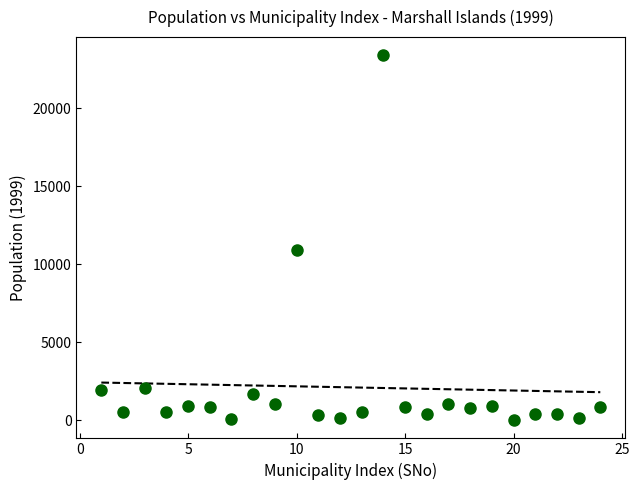

What is the range of Y values (max minus min)?

23382